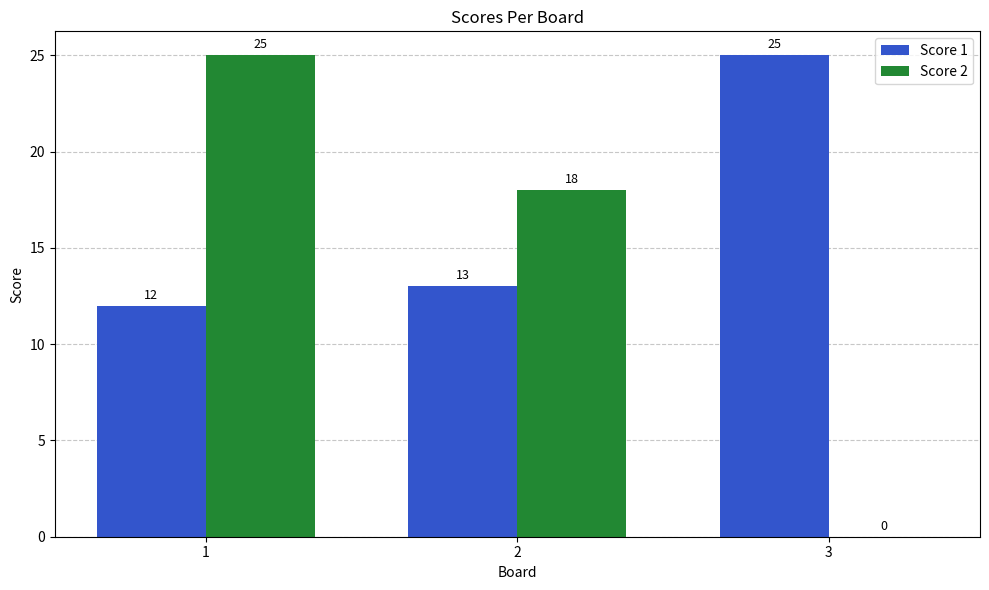

How many positive values does the Score 2 series have?

2